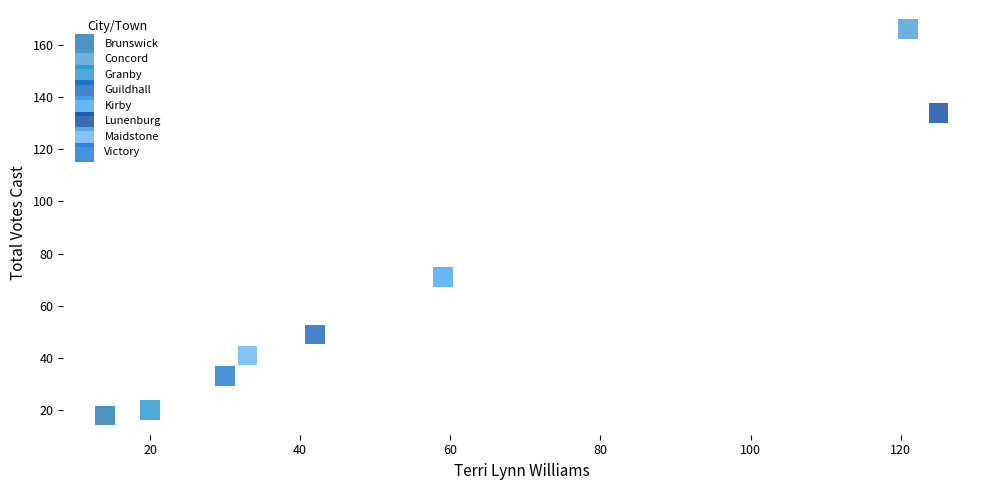

Which series contains the lowest Y value?

Brunswick